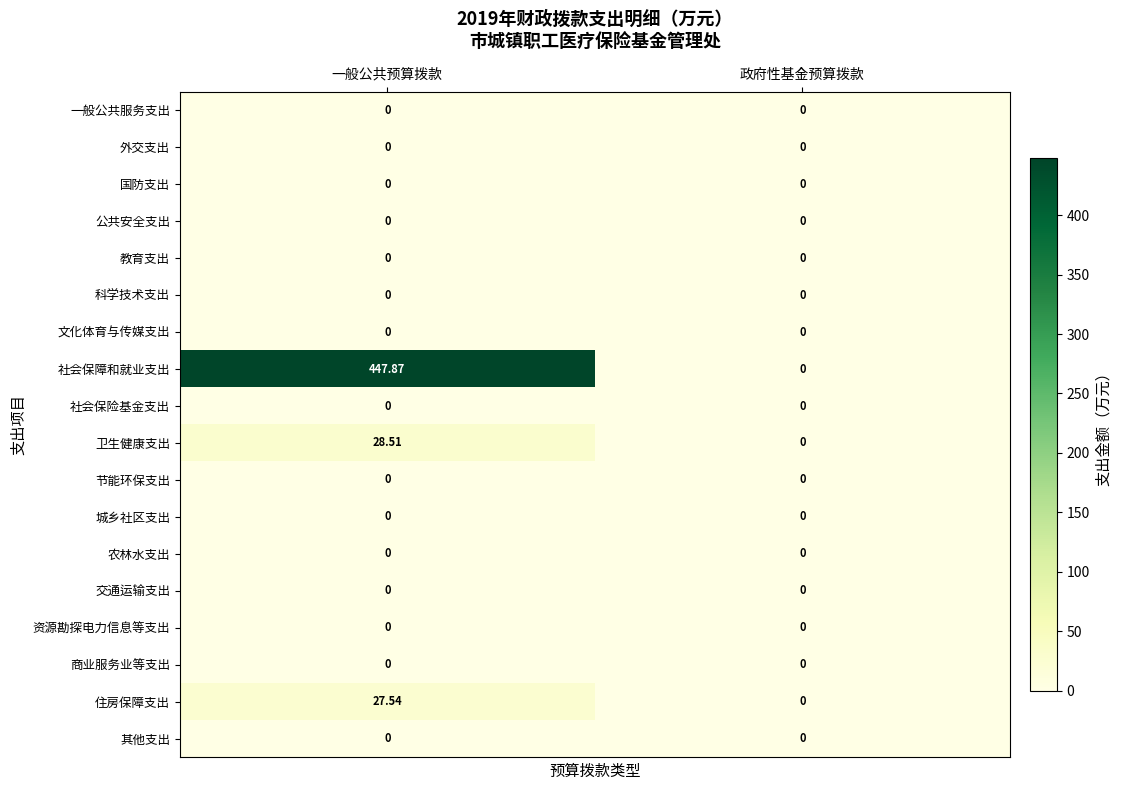

Which series has the largest total across all categories?

社会保障和就业支出